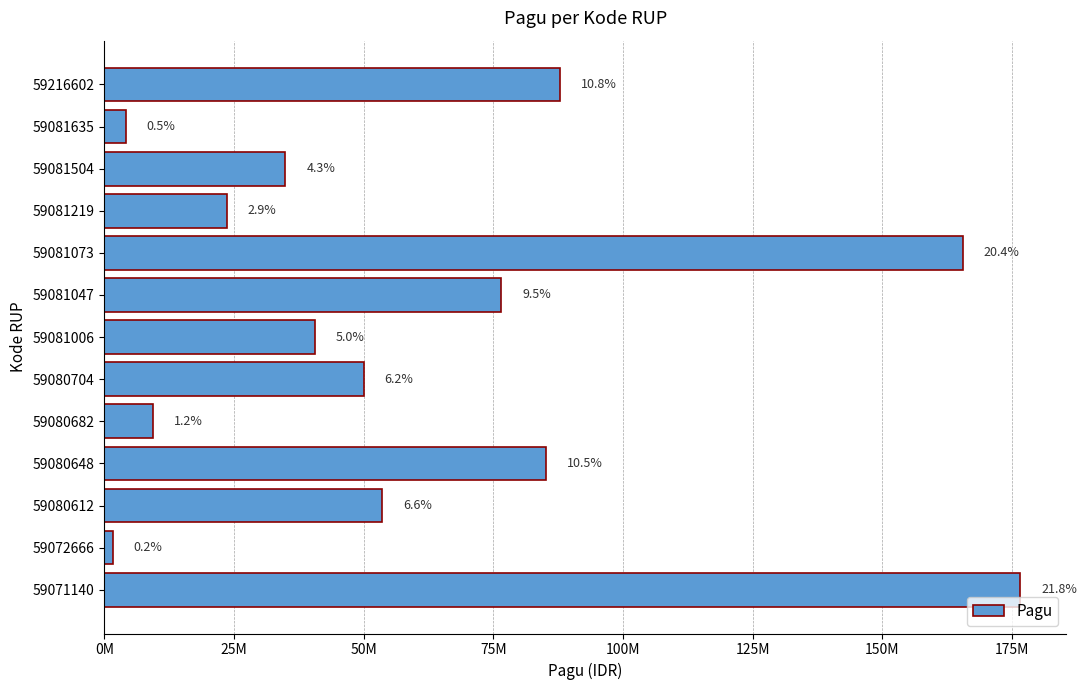

What is the difference between the maximum and second lowest values?

172405000